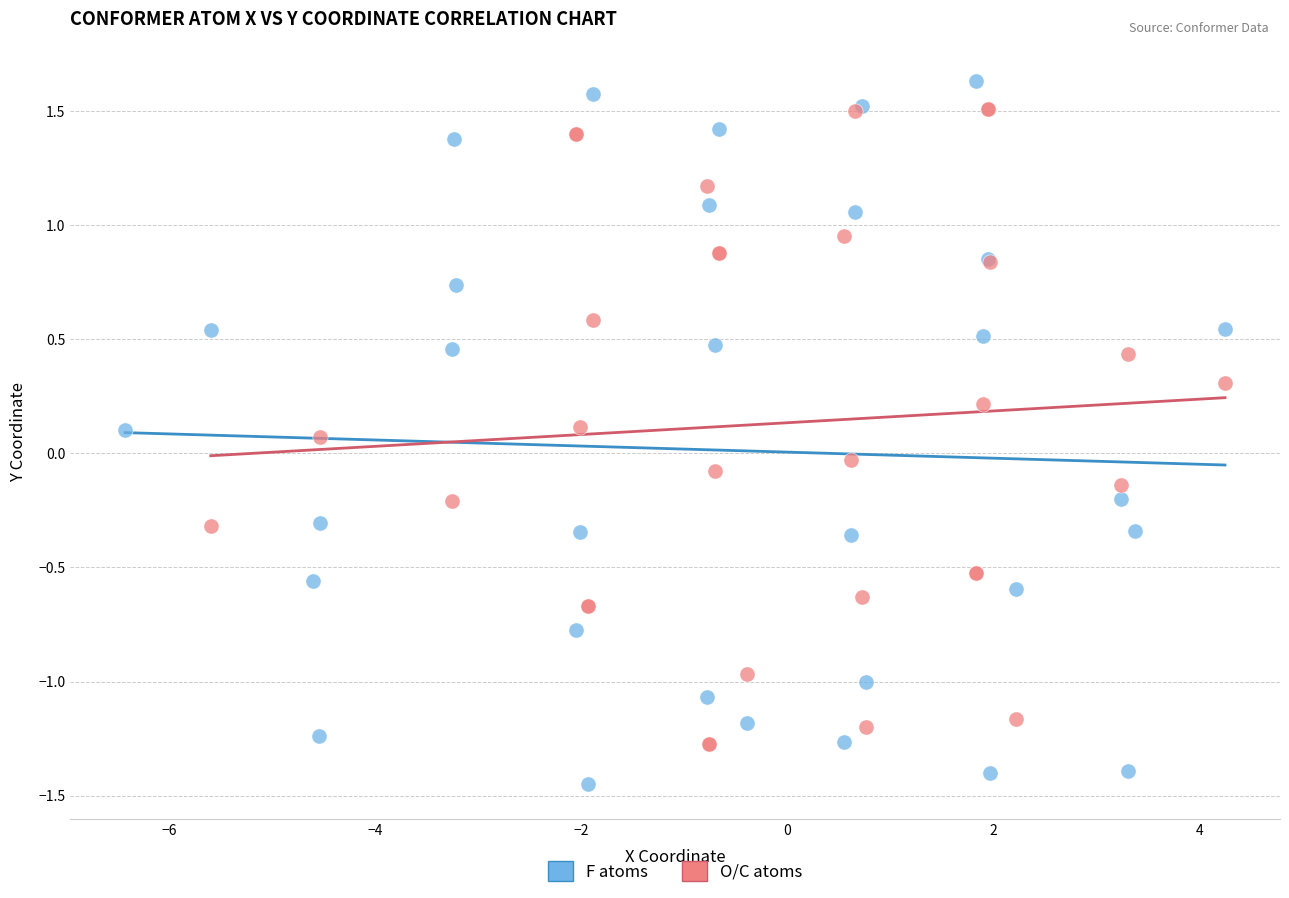

Which series reaches the maximum Y coordinate?

F atoms